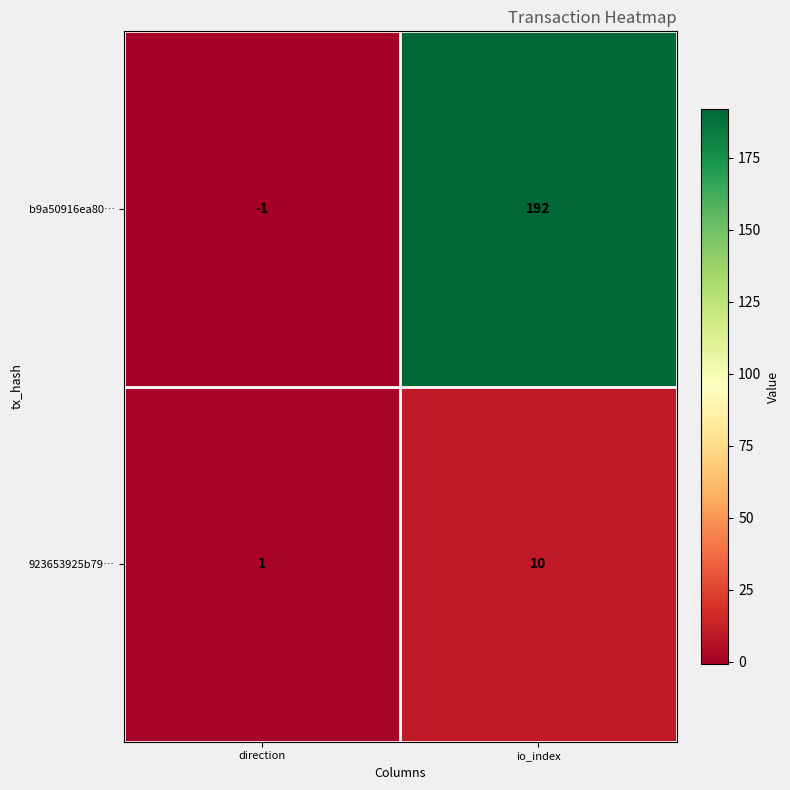

Rank the series by their average value, from highest to lowest.

b9a50916ea80…, 923653925b79…